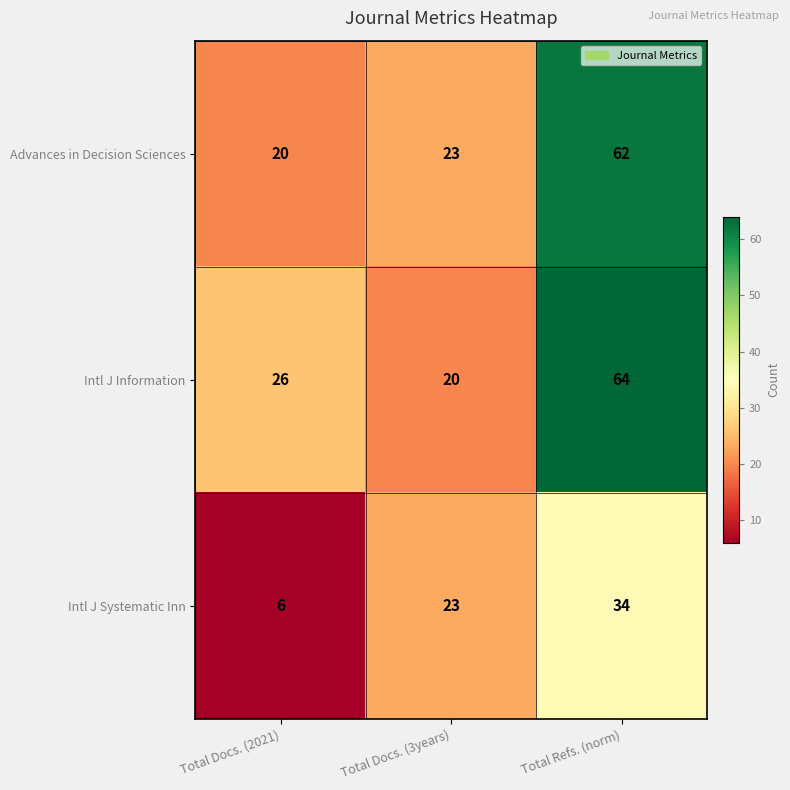

Reading right to left, extract all data points from this chart.

Advances in Decision Sciences: Total Refs. (norm)=62	Total Docs. (3years)=23	Total Docs. (2021)=20
Intl J Information: Total Refs. (norm)=64	Total Docs. (3years)=20	Total Docs. (2021)=26
Intl J Systematic Inn: Total Refs. (norm)=34	Total Docs. (3years)=23	Total Docs. (2021)=6